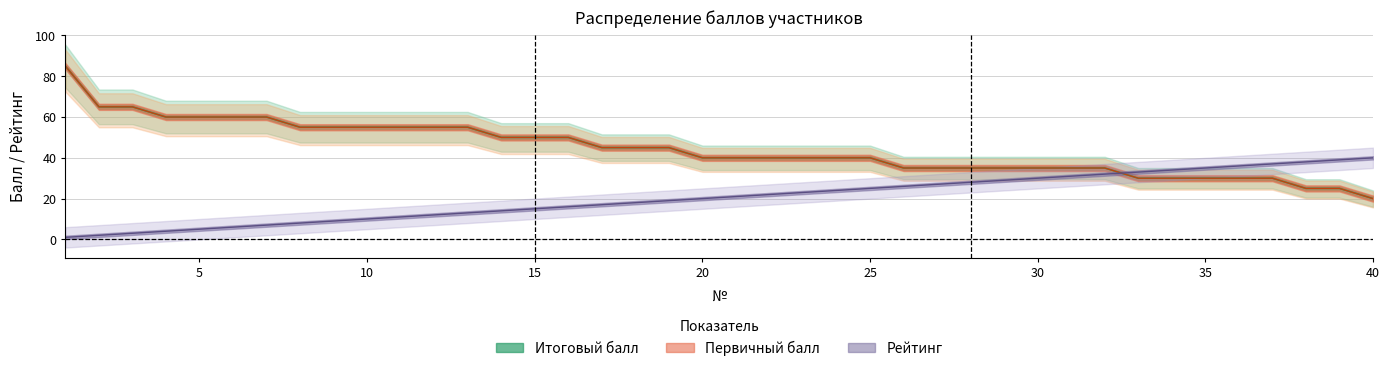

What are all the series names shown in the legend?

Итоговый балл, Первичный балл, Рейтинг